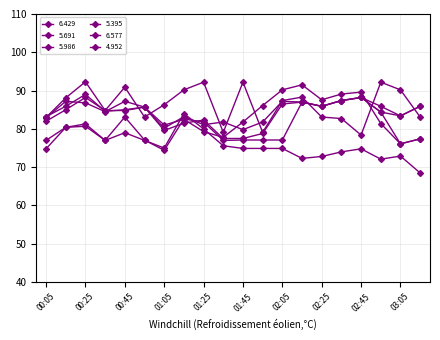

How many lines are shown in the chart?

6